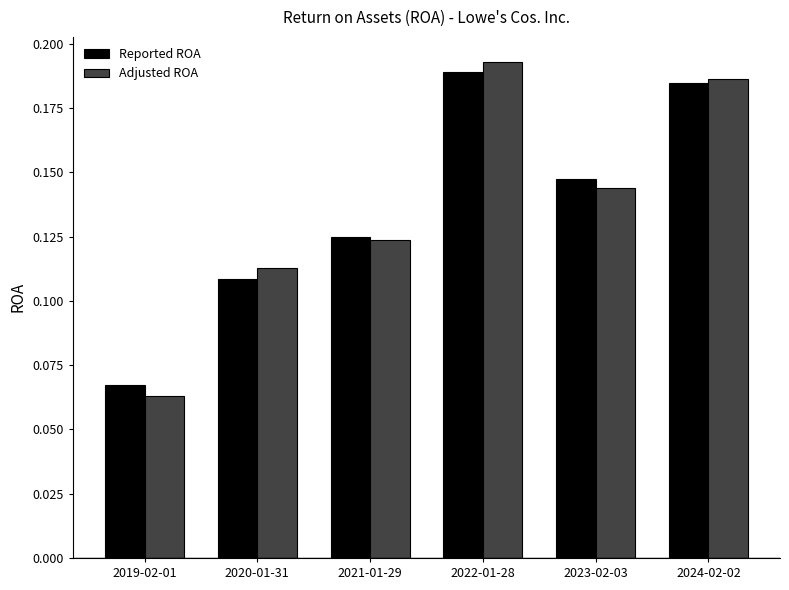

What is the sum of all Adjusted ROA values?

0.8